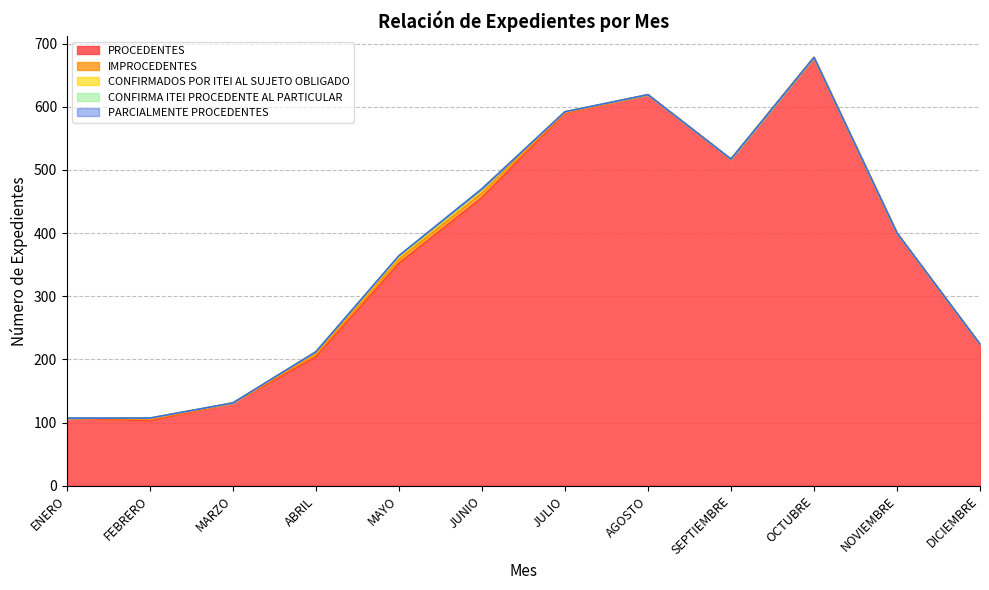

True or false: PROCEDENTES and IMPROCEDENTES intersect in this chart.

False